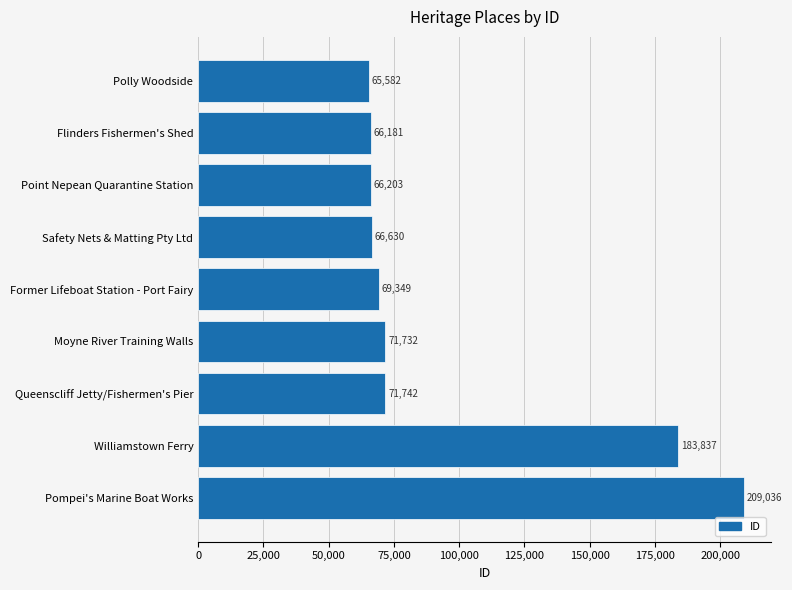

Are the bars grouped side by side (vs. stacked)?

No